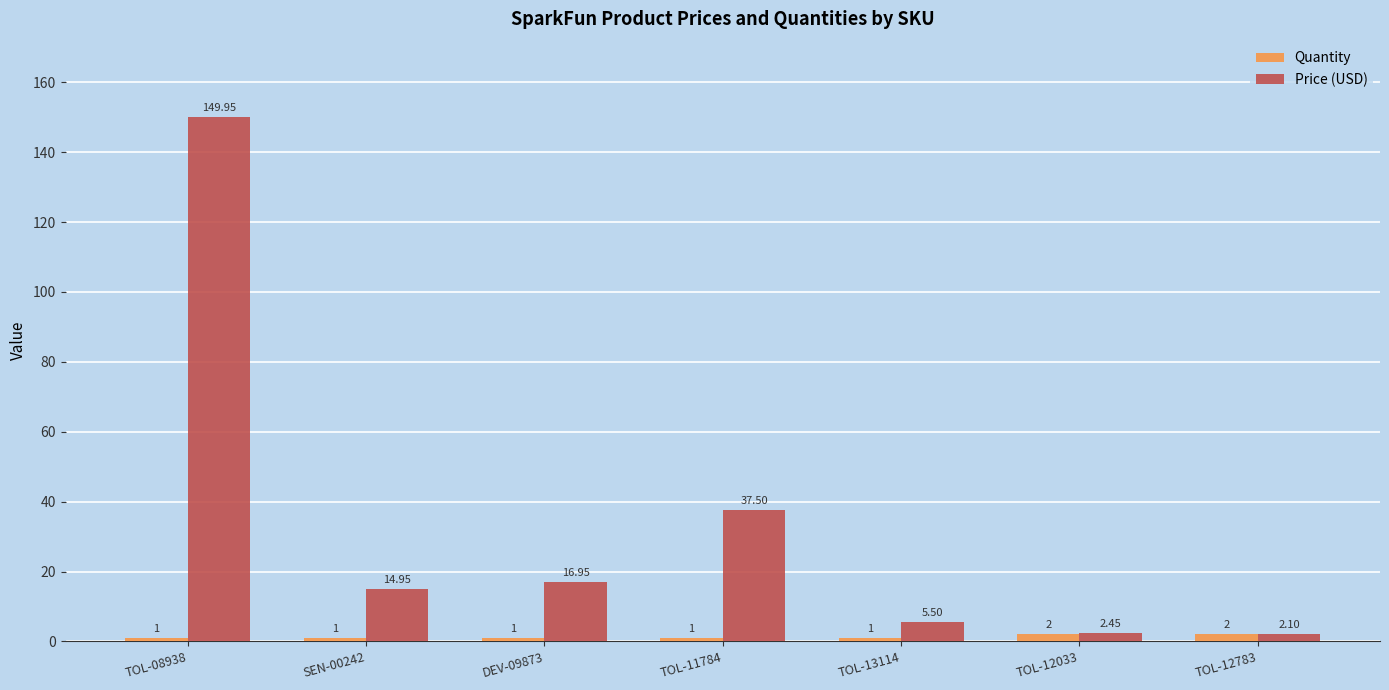

How many data points in Price (USD) are above 14?

4